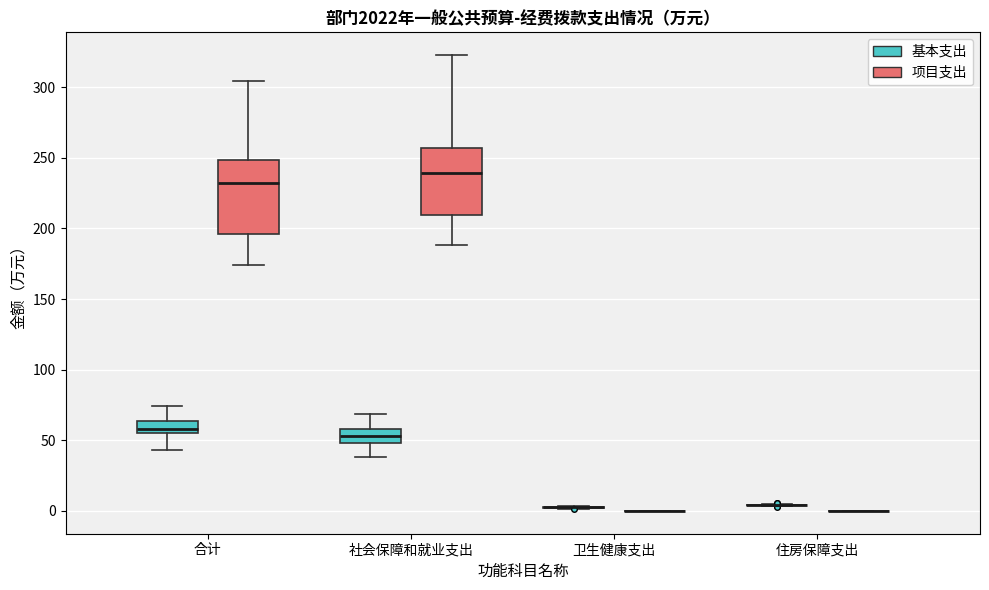

Comparing the boxes themselves (not the whiskers), which one is the tallest?

合计 (项目支出)